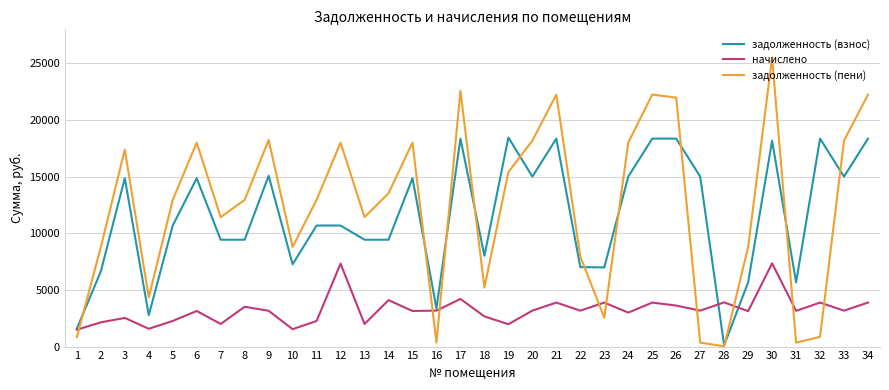

What is the average value of the задолженность (взнос) series?

11508.2